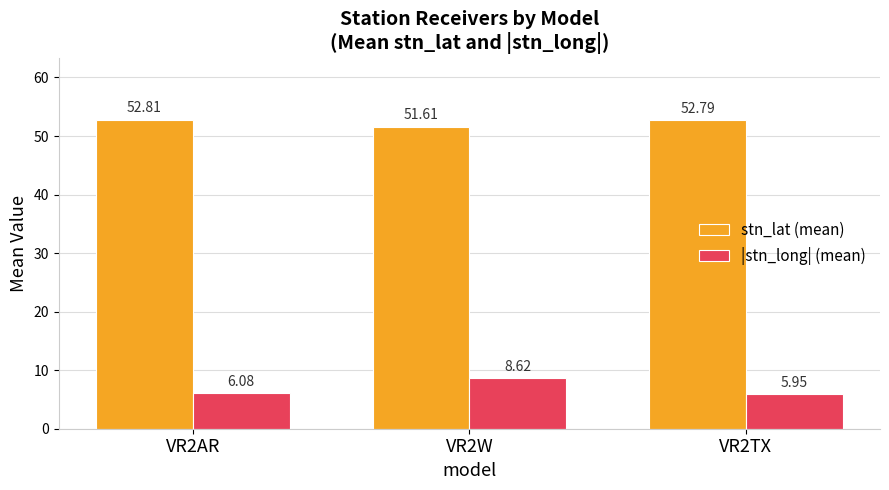

What is the highest value of the stn_lat (mean) series?

52.8